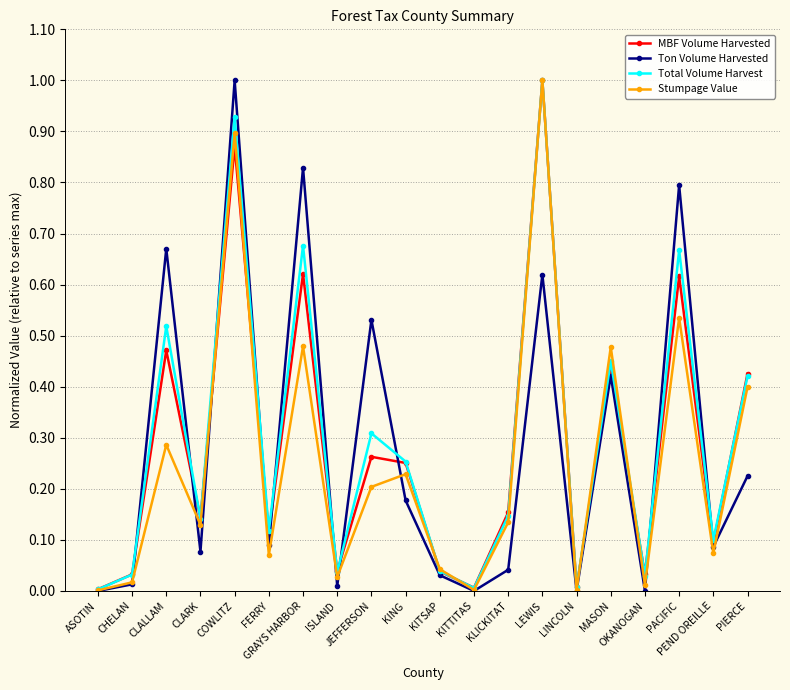

What is the maximum value for Stumpage Value?

1.0